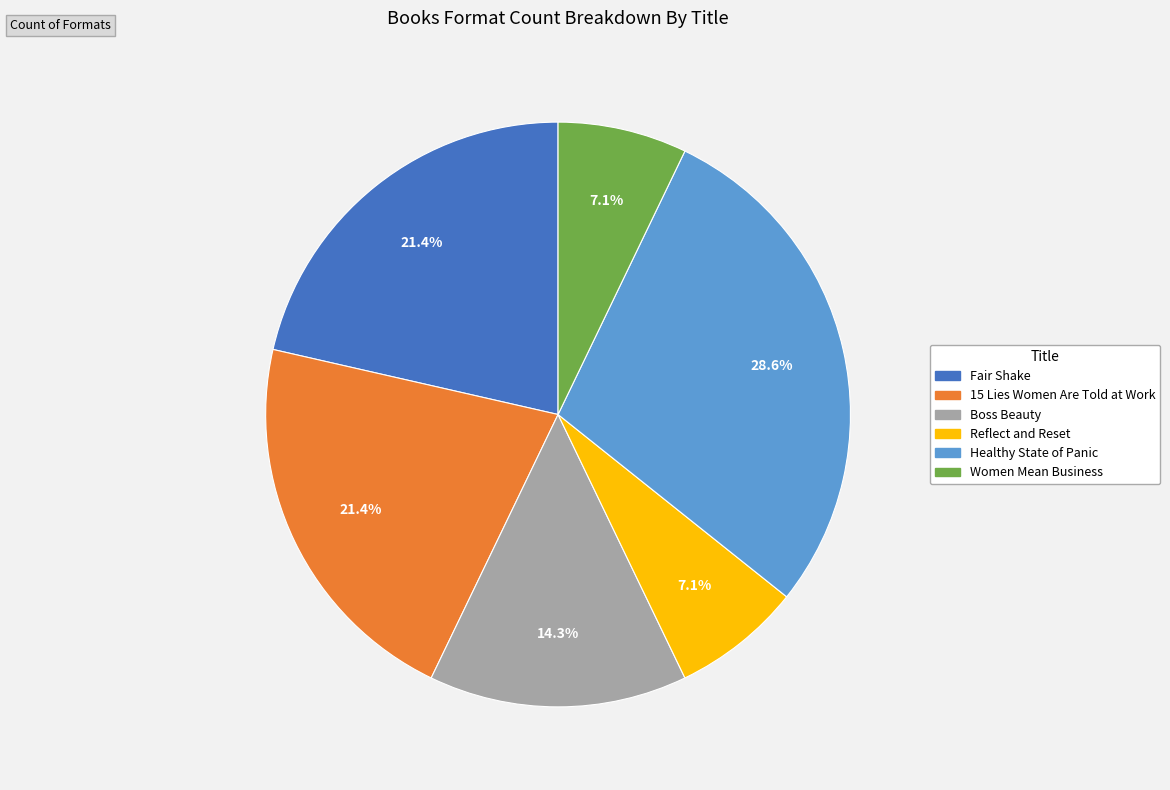

What percentage is the 15 Lies Women Are Told at Work slice, to the nearest percent?

21%